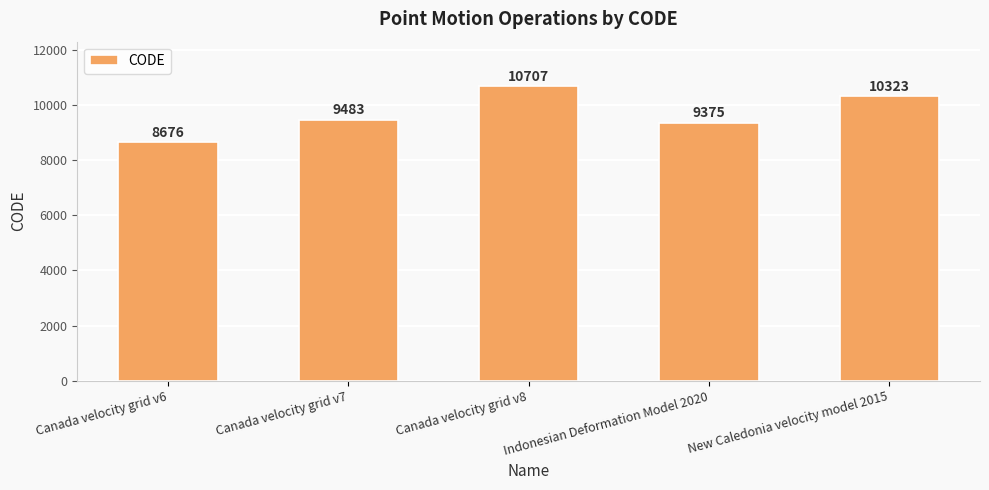

How many distinct data groups are displayed?

1